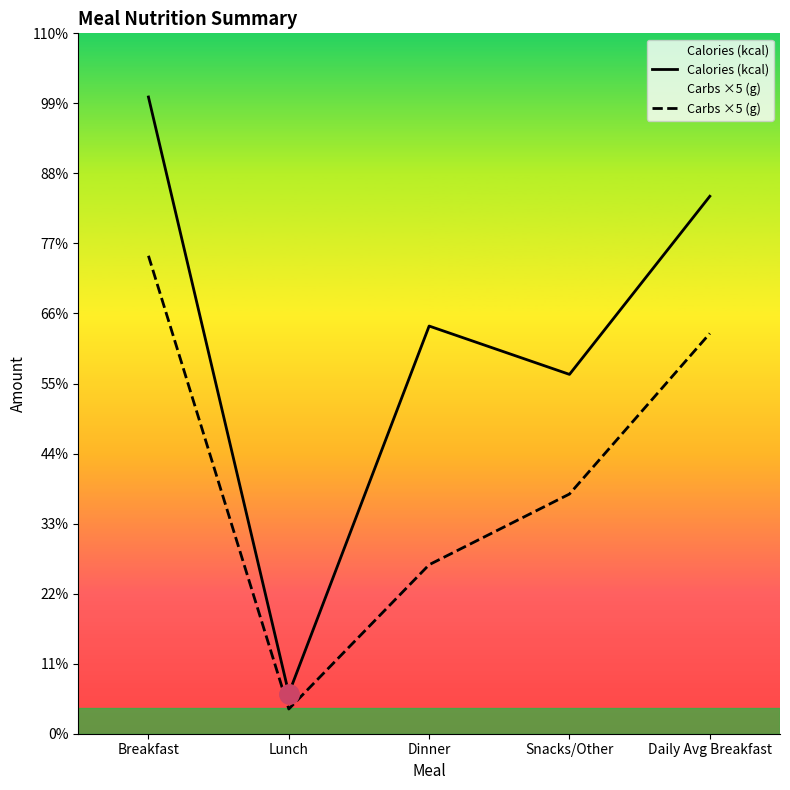

What is the highest value of the Carbs ×5 (g) series?

939.0